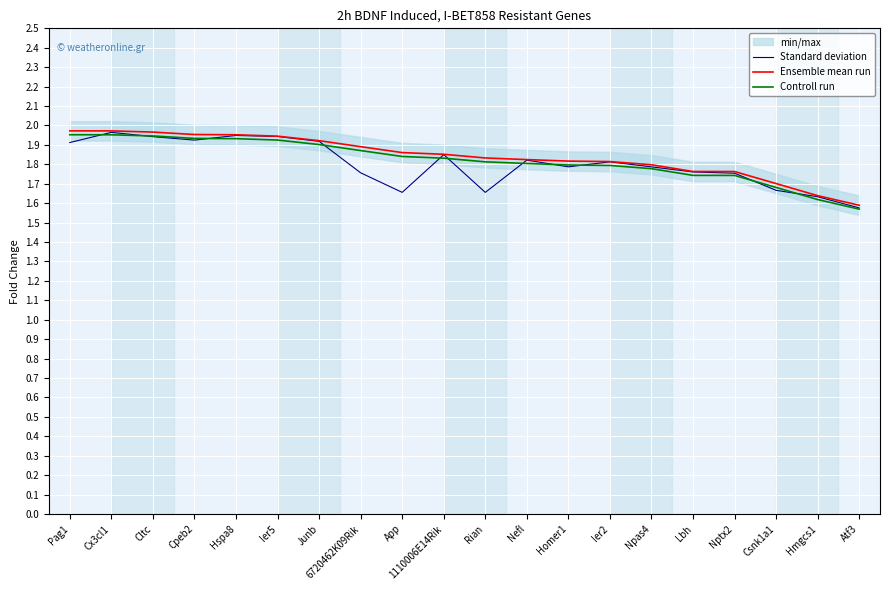

Rank the categories by Ensemble mean run value from highest to lowest.

Pag1, Cx3cl1, Cltc, Cpeb2, Hspa8, Ier5, Junb, 6720462K09Rik, App, 1110006E14Rik, Rian, Nefl, Homer1, Ier2, Npas4, Lbh, Nptx2, Csnk1a1, Hmgcs1, Atf3